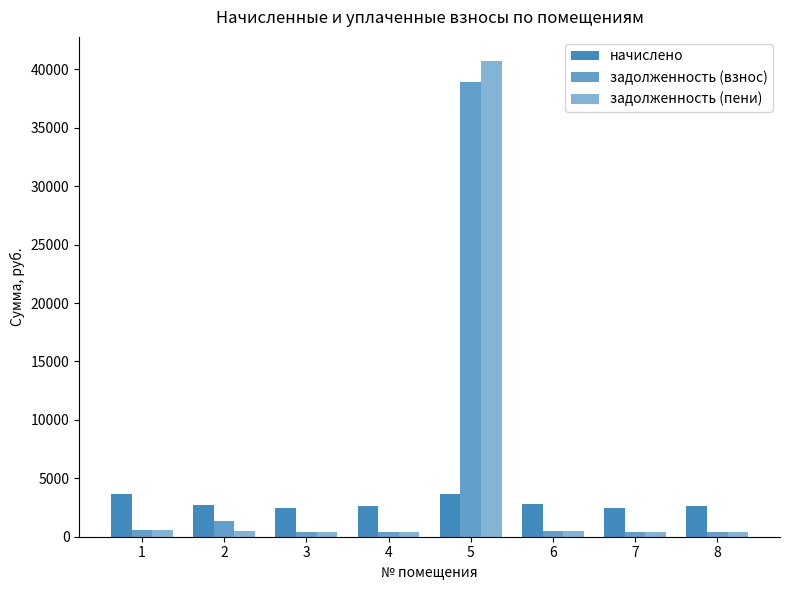

What is the spread (max minus min) of values at 2?

2283.3